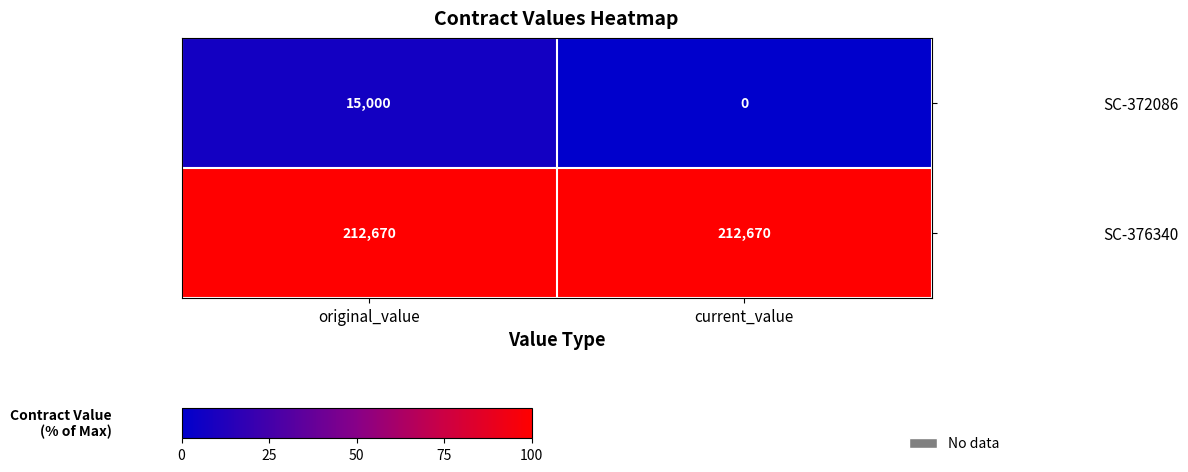

The value of SC-376340 at original_value is 212670. True or false?

True